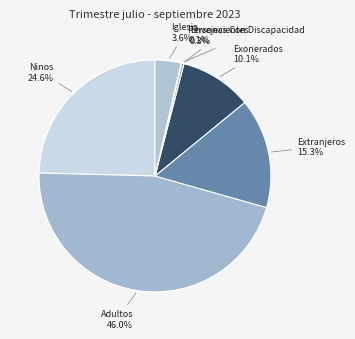

Which slice is the largest?

Adultos